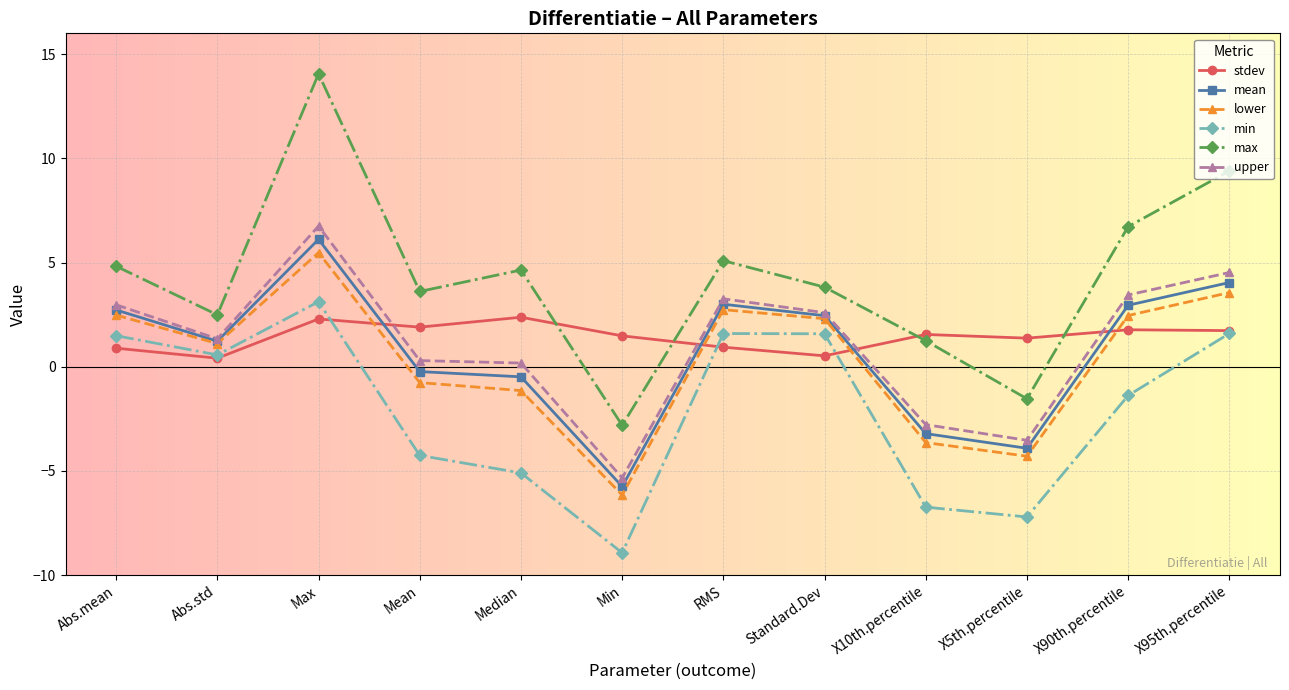

Where do stdev and lower first cross each other?

Max and Mean